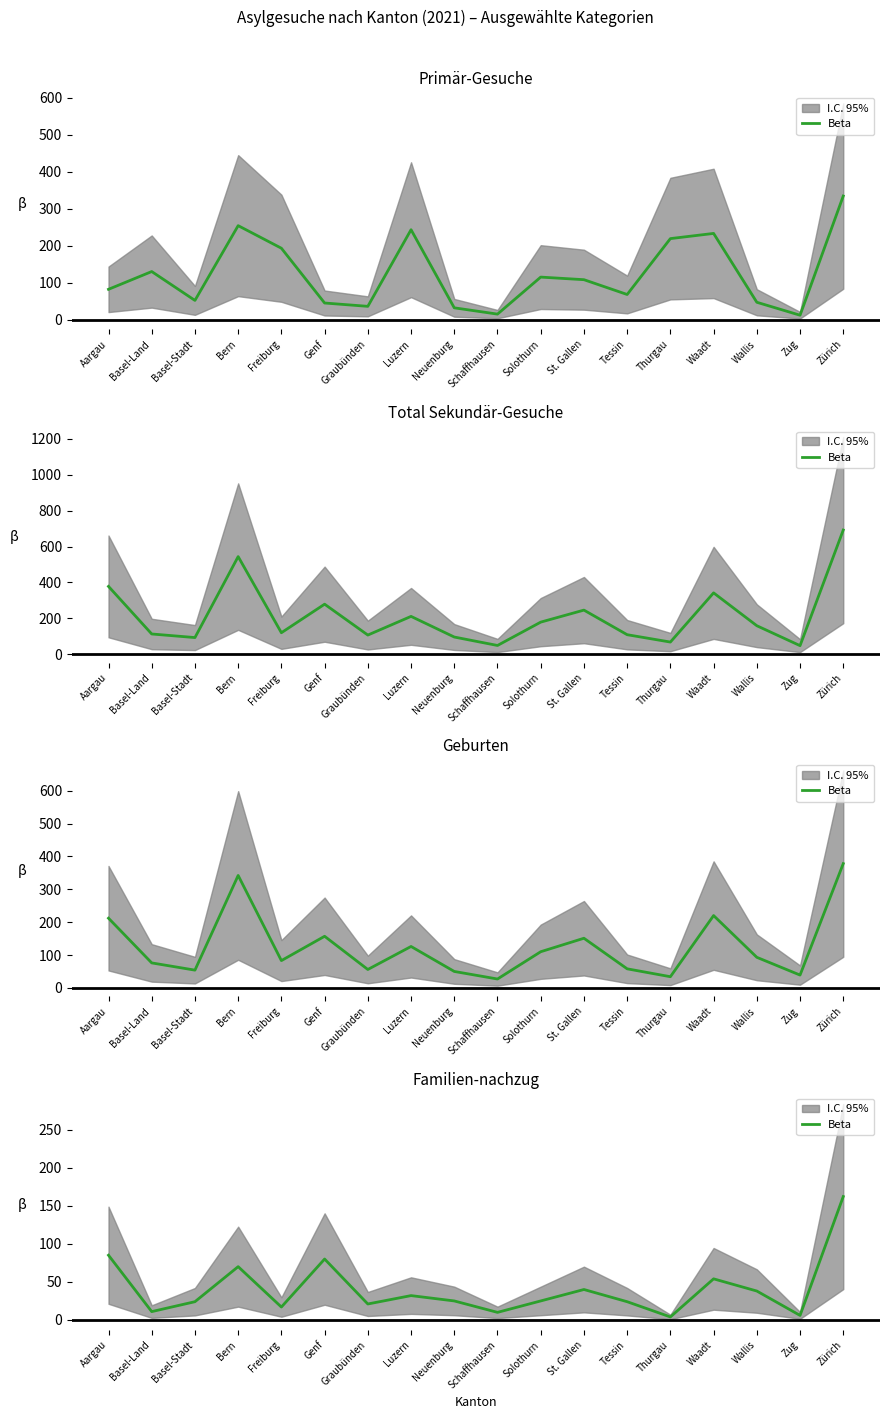

Which label corresponds to the smallest value in the chart?

Thurgau